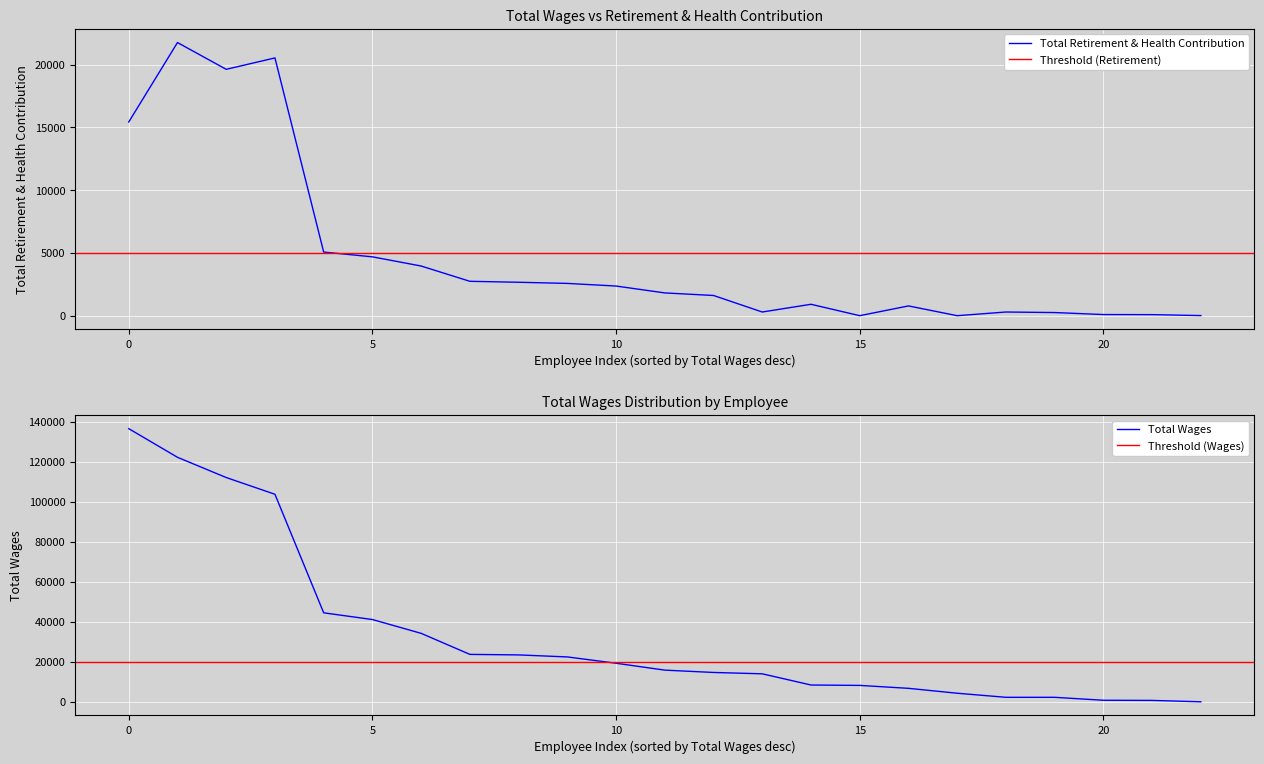

Which has a higher value, 23767.0 or 22495.0?

23767.0